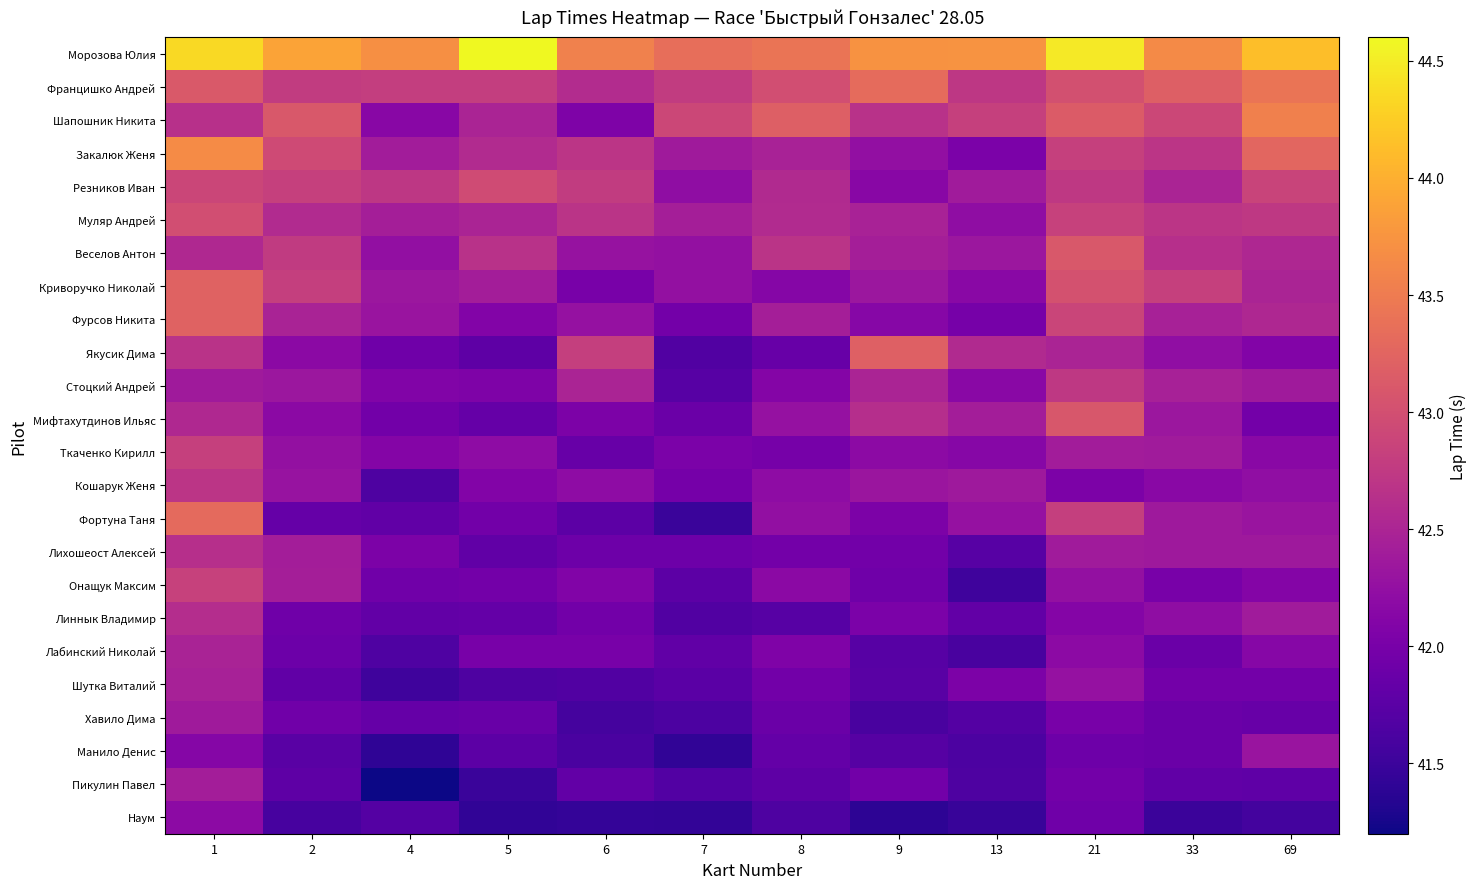

Reading left to right, list all the values displayed in this chart.

Наум: 1=42.2	2=41.6	4=41.7	5=41.4	6=41.5	7=41.4	8=41.6	9=41.4	13=41.5	21=41.9	33=41.5	69=41.6
Пикулин Павел: 1=42.4	2=41.8	4=41.2	5=41.5	6=41.8	7=41.7	8=41.8	9=42.0	13=41.6	21=42.0	33=41.8	69=41.8
Манило Денис: 1=42.1	2=41.7	4=41.4	5=41.8	6=41.6	7=41.4	8=41.8	9=41.7	13=41.6	21=41.9	33=41.9	69=42.3
Хавило Дима: 1=42.4	2=41.9	4=41.8	5=41.9	6=41.6	7=41.6	8=41.9	9=41.6	13=41.7	21=42.0	33=41.9	69=41.9
Шутка Виталий: 1=42.5	2=41.8	4=41.5	5=41.6	6=41.7	7=41.8	8=42.0	9=41.7	13=42.0	21=42.3	33=42.0	69=42.0
Лабинский Николай: 1=42.5	2=41.9	4=41.7	5=42.0	6=42.0	7=41.8	8=42.1	9=41.7	13=41.6	21=42.2	33=41.9	69=42.1
Линнык Владимир: 1=42.6	2=41.9	4=41.8	5=41.8	6=42.0	7=41.7	8=41.7	9=42.0	13=41.8	21=42.1	33=42.2	69=42.4
Онащук Максим: 1=42.8	2=42.4	4=41.9	5=42.0	6=42.1	7=41.8	8=42.2	9=41.9	13=41.5	21=42.3	33=42.0	69=42.1
Лихошеост Алексей: 1=42.6	2=42.4	4=42.0	5=41.8	6=41.9	7=41.9	8=42.0	9=42.0	13=41.7	21=42.4	33=42.4	69=42.4
Фортуна Таня: 1=43.3	2=41.9	4=41.8	5=42.0	6=41.8	7=41.5	8=42.2	9=42.0	13=42.3	21=42.8	33=42.4	69=42.3
Кошарук Женя: 1=42.7	2=42.3	4=41.6	5=42.1	6=42.2	7=42.0	8=42.2	9=42.3	13=42.4	21=42.0	33=42.2	69=42.2
Ткаченко Кирилл: 1=42.8	2=42.2	4=42.1	5=42.2	6=41.9	7=42.0	8=42.0	9=42.2	13=42.1	21=42.4	33=42.4	69=42.2
Мифтахутдинов Ильяс: 1=42.5	2=42.2	4=42.0	5=41.9	6=42.0	7=41.9	8=42.3	9=42.6	13=42.4	21=43.1	33=42.3	69=42.0
Стоцкий Андрей: 1=42.4	2=42.3	4=42.1	5=42.1	6=42.5	7=41.7	8=42.1	9=42.5	13=42.2	21=42.7	33=42.5	69=42.4
Якусик Дима: 1=42.7	2=42.2	4=41.9	5=41.8	6=42.8	7=41.7	8=41.9	9=43.2	13=42.6	21=42.5	33=42.2	69=42.1
Фурсов Никита: 1=43.2	2=42.5	4=42.3	5=42.1	6=42.3	7=42.0	8=42.4	9=42.1	13=42.0	21=42.9	33=42.5	69=42.5
Криворучко Николай: 1=43.2	2=42.8	4=42.3	5=42.4	6=42.0	7=42.3	8=42.1	9=42.3	13=42.2	21=43.0	33=42.8	69=42.5
Веселов Антон: 1=42.5	2=42.8	4=42.2	5=42.7	6=42.3	7=42.2	8=42.7	9=42.4	13=42.3	21=43.1	33=42.6	69=42.5
Муляр Андрей: 1=43.0	2=42.6	4=42.4	5=42.5	6=42.7	7=42.4	8=42.6	9=42.5	13=42.2	21=42.8	33=42.7	69=42.7
Резников Иван: 1=42.9	2=42.8	4=42.7	5=43.0	6=42.8	7=42.2	8=42.6	9=42.1	13=42.4	21=42.7	33=42.5	69=42.9
Закалюк Женя: 1=43.7	2=43.0	4=42.4	5=42.6	6=42.7	7=42.4	8=42.5	9=42.2	13=42.0	21=42.8	33=42.7	69=43.3
Шапошник Никита: 1=42.6	2=43.1	4=42.1	5=42.5	6=42.1	7=42.9	8=43.2	9=42.7	13=42.8	21=43.1	33=42.9	69=43.5
Францишко Андрей: 1=43.1	2=42.8	4=42.8	5=42.8	6=42.6	7=42.8	8=43.0	9=43.3	13=42.7	21=43.0	33=43.2	69=43.4
Морозова Юлия: 1=44.4	2=43.9	4=43.7	5=44.6	6=43.6	7=43.4	8=43.4	9=43.7	13=43.8	21=44.5	33=43.6	69=44.1